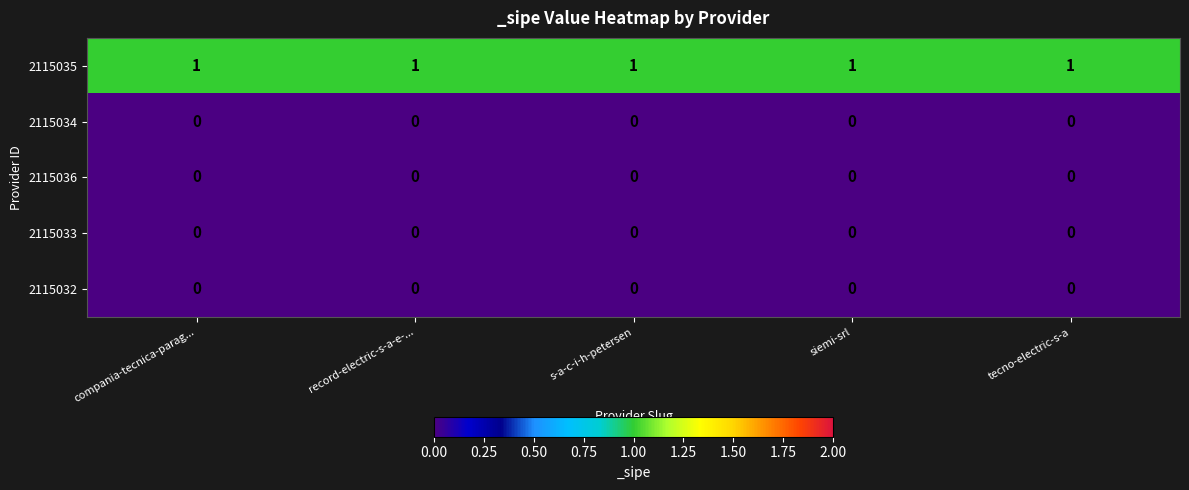

At how many categories does at least one series exceed 0?

5